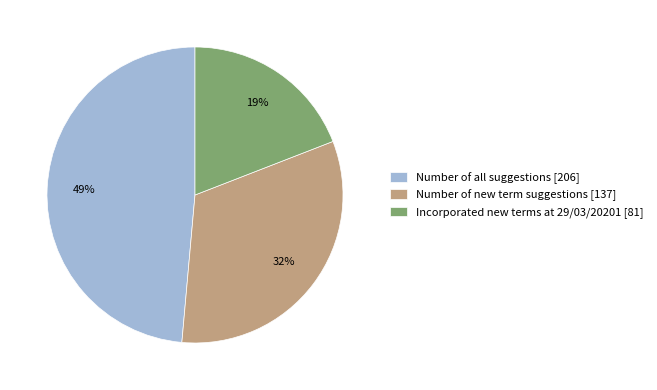

Do Incorporated new terms at 29/03/20201 [81] and Number of all suggestions [206] together represent more than half of the pie?

Yes